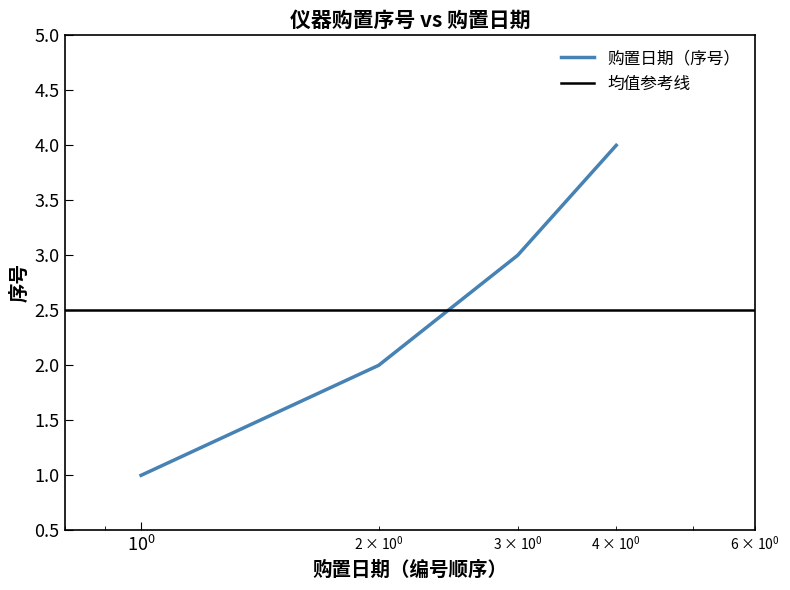

What is the difference between the maximum and minimum values?

3